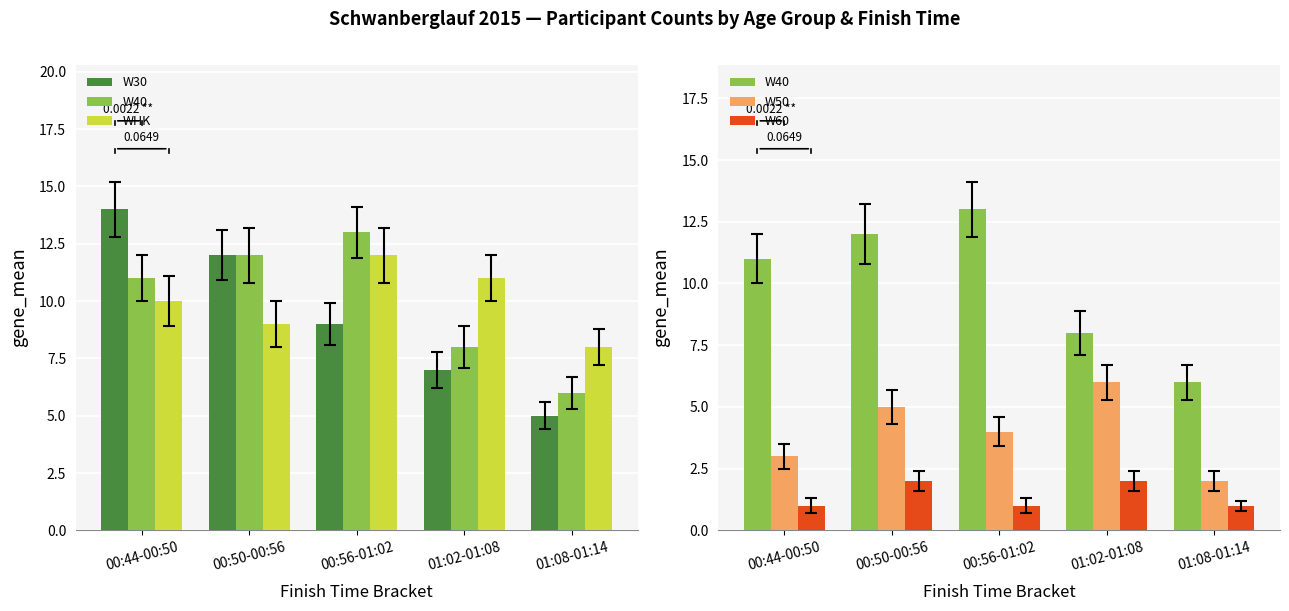

What is the difference between the second highest and second lowest values in the WHK series?

2